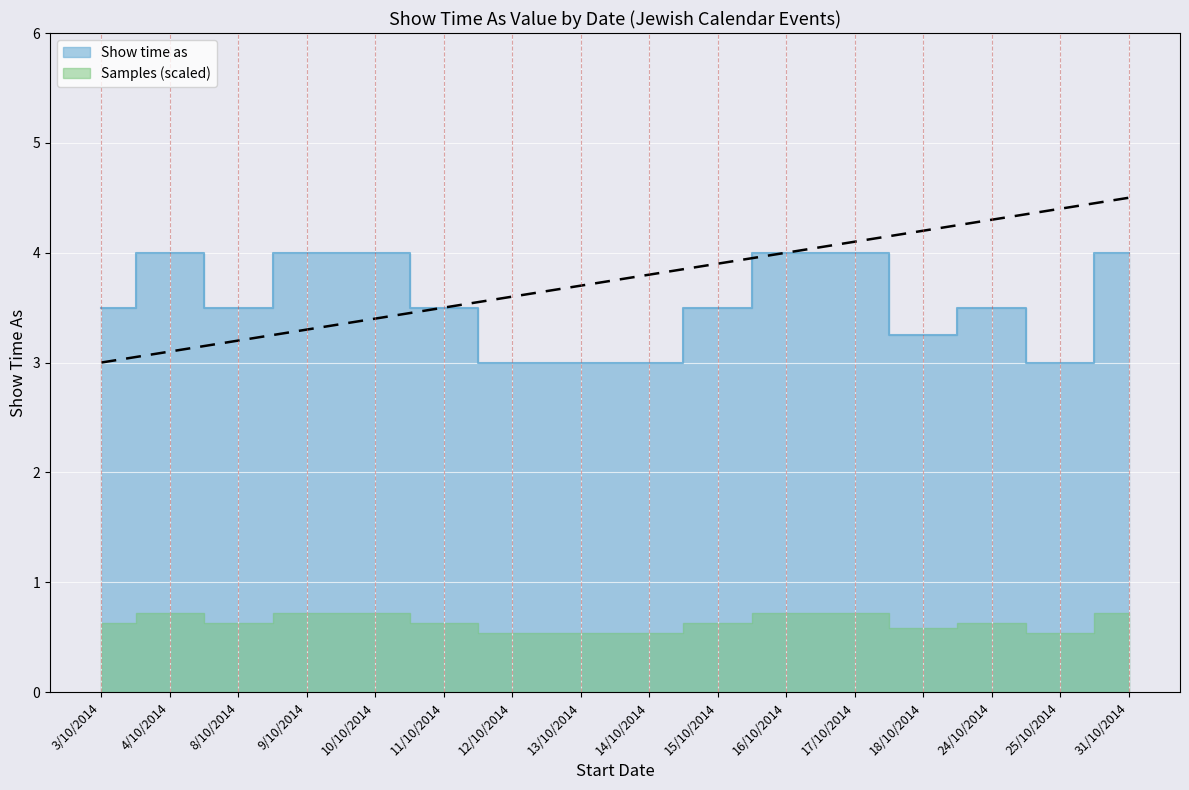

How many values are between 3 and 4?

16